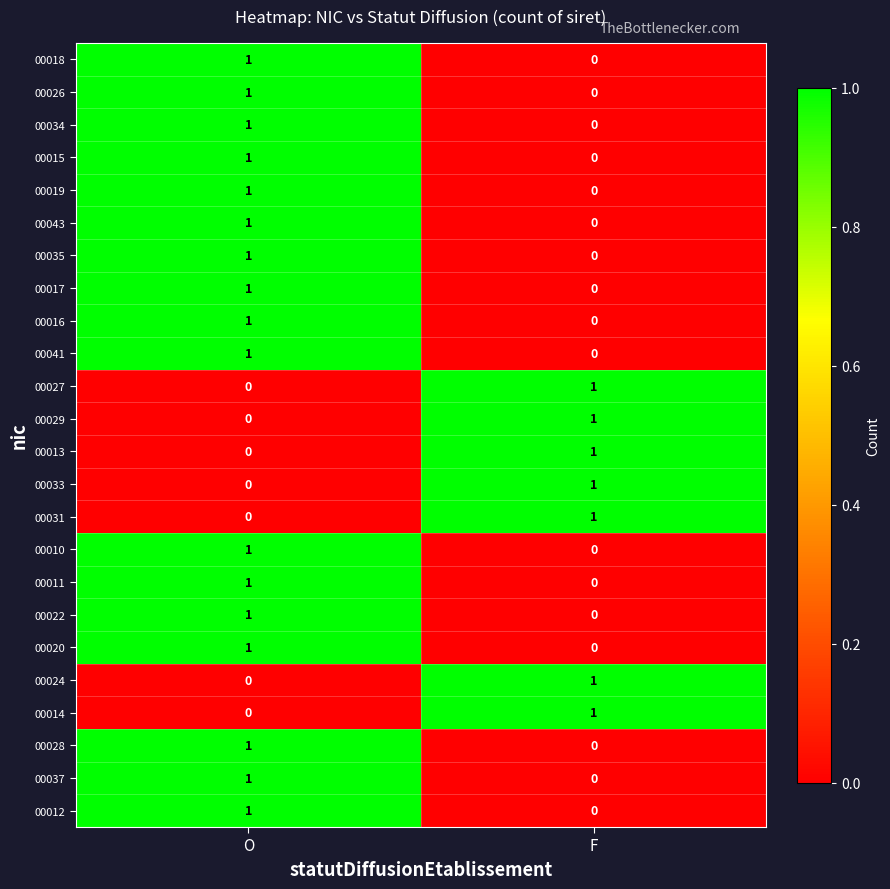

At which label does 00019 reach its minimum?

F